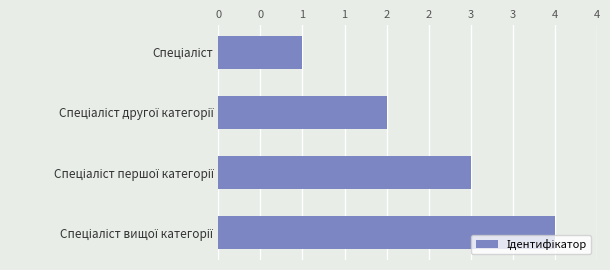

What is the difference between the maximum and minimum values?

3